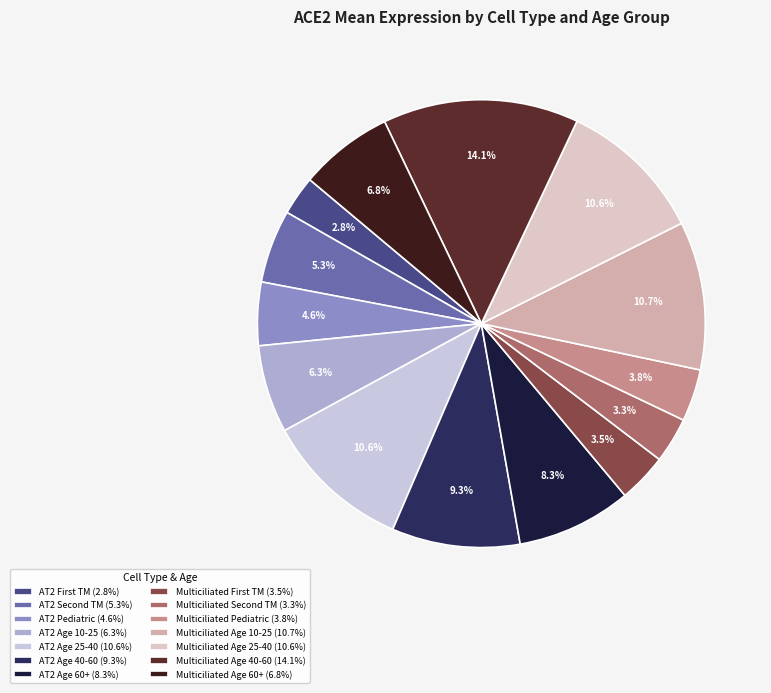

Which slice is the smallest?

AT2 First TM